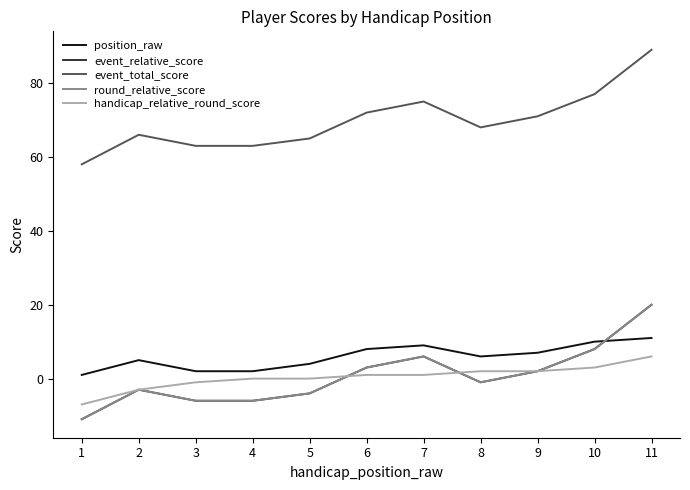

True or false: handicap_relative_round_score has a value of -3 at 1.

False